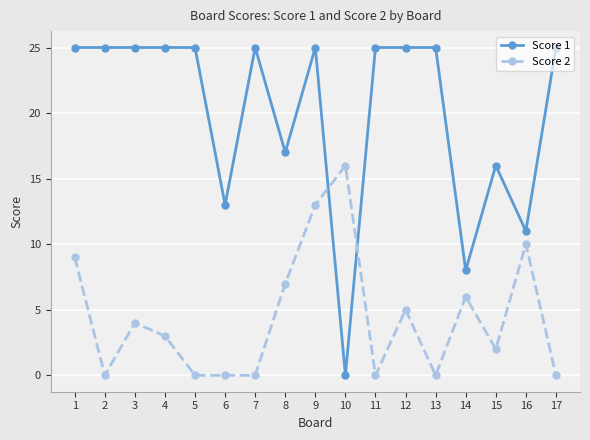

What is the difference between the maximum and second lowest values in the Score 2 series?

16